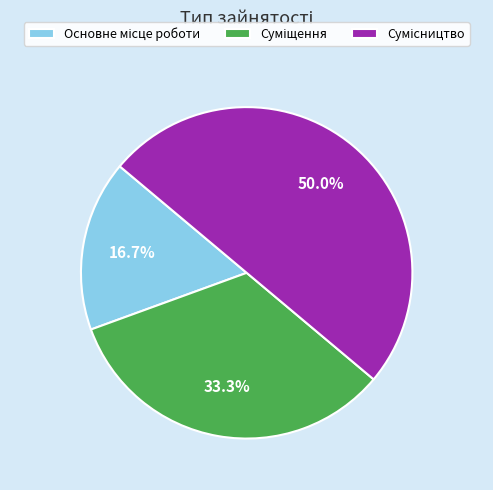

To the nearest percent, what is the difference between the largest and smallest slice percentages?

33%